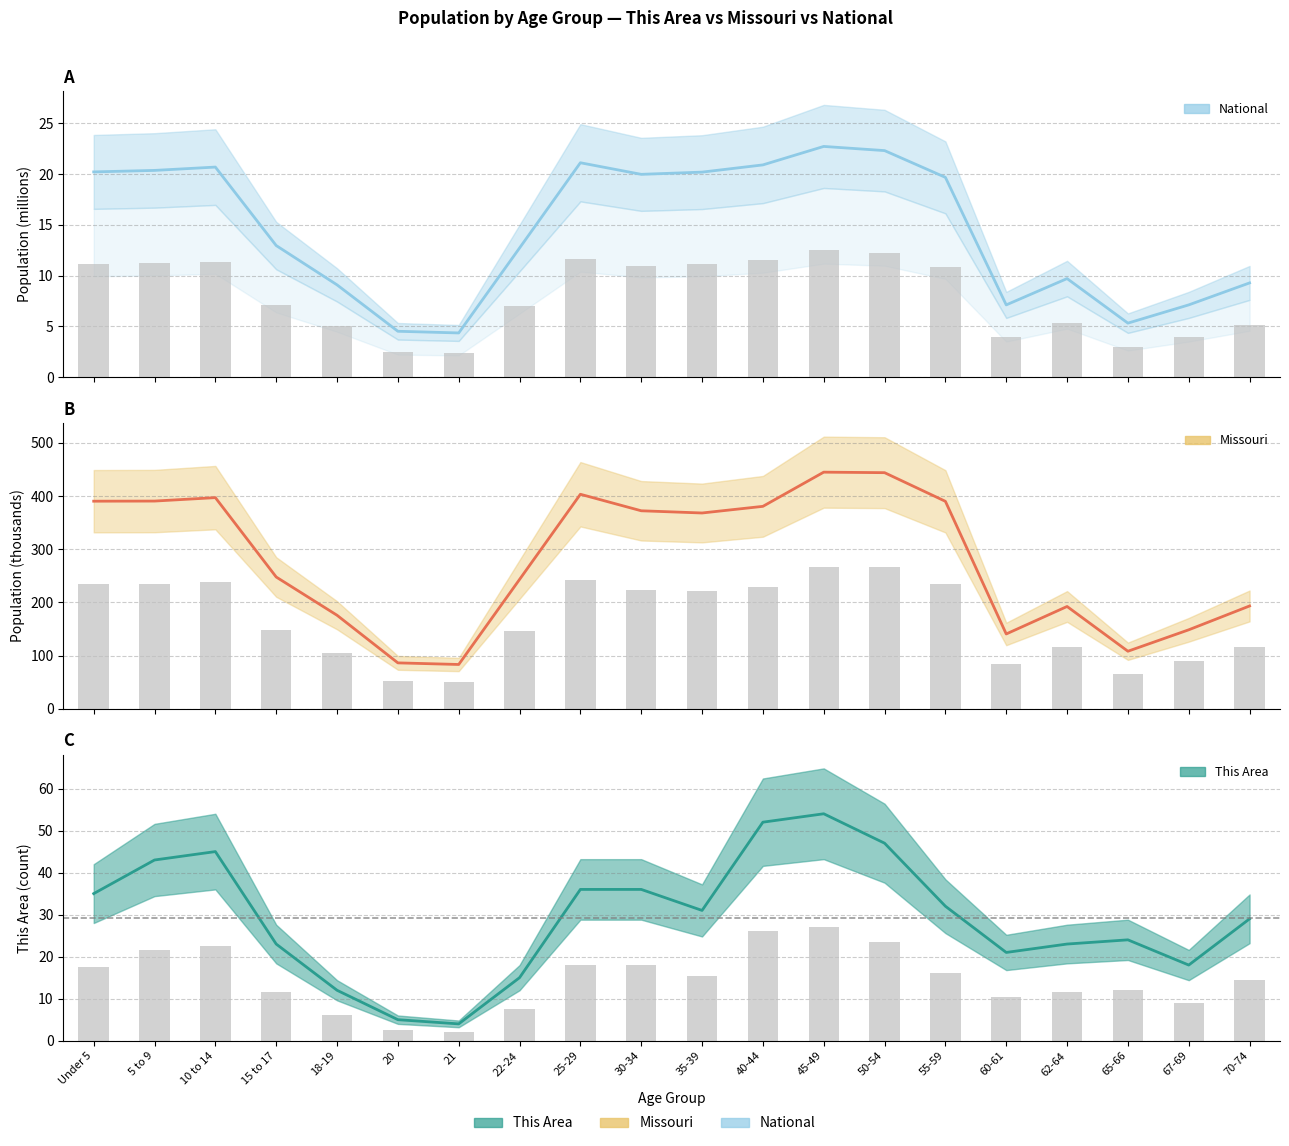

List the series in order of their peak value, highest first.

Missouri, This Area, National